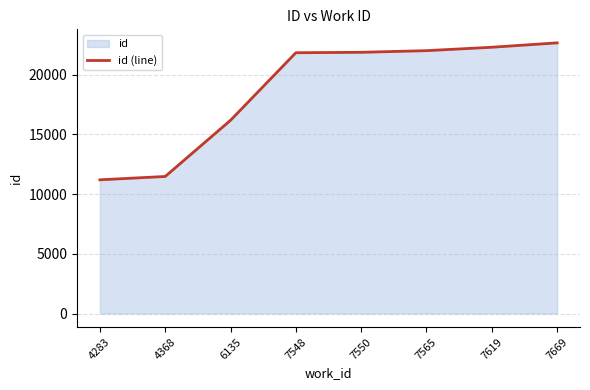

Where does the data first go above 21882?

7565